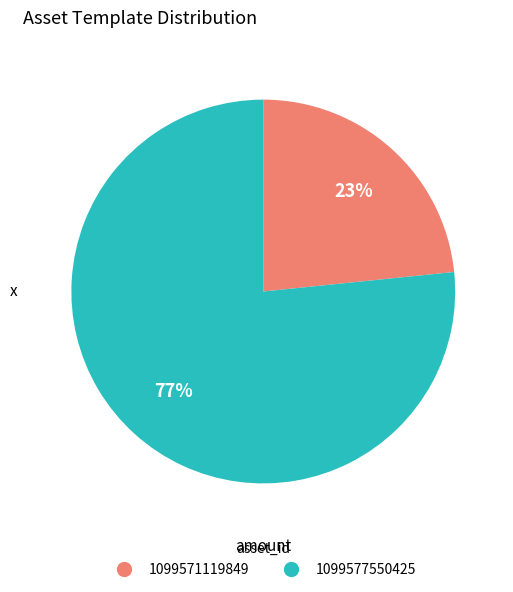

Is it true that 1099571119849 is 35% of the pie?

False